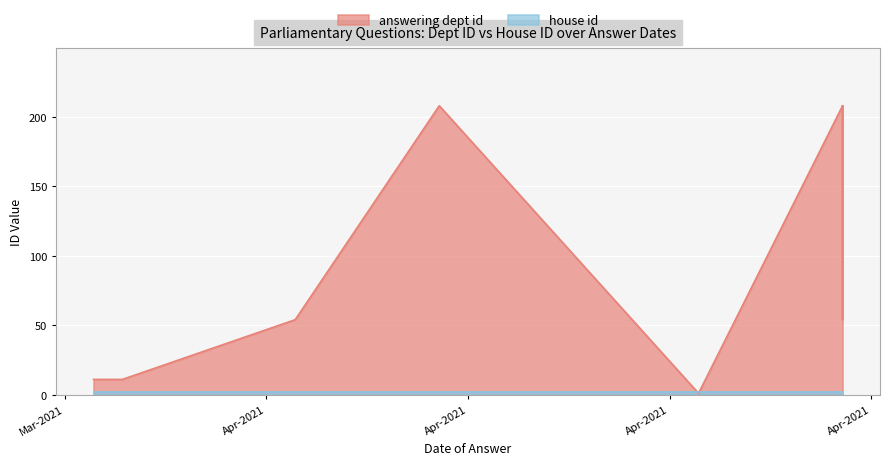

What is the spread (max minus min) of values at 2021-04-26?

206